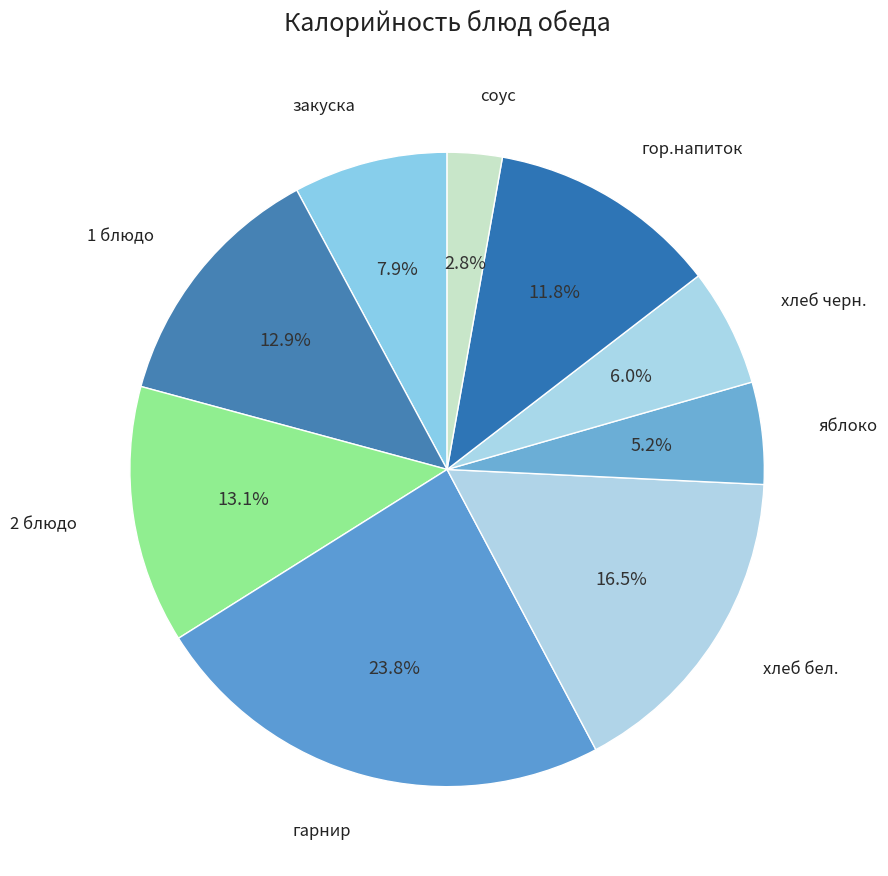

Count the number of slices in the pie.

9